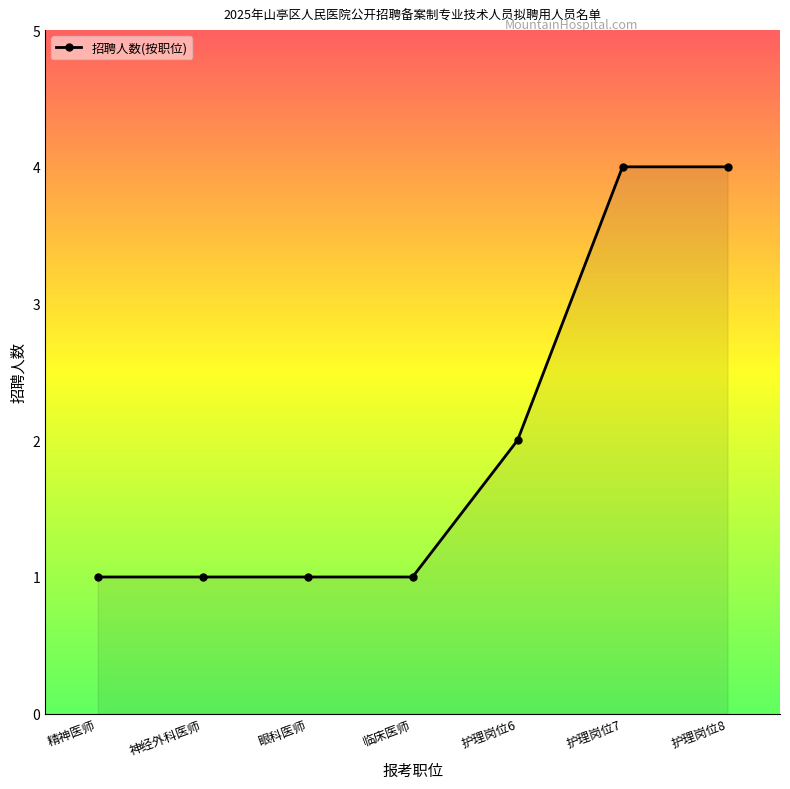

What is the ratio of the value at 神经外科医师 to the value at 眼科医师?

1.0